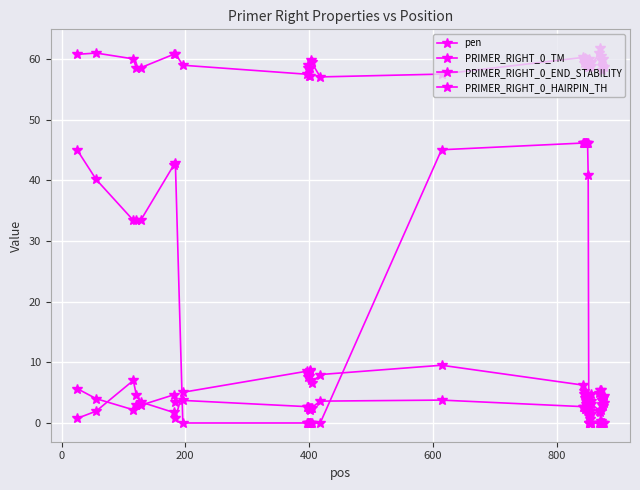

Reading left to right, list all the values displayed in this chart.

pen: 0.7	2.0	7.0	4.6	3.5	1.7	0.9	5.1	8.5	8.0	7.5	7.8	8.8	8.5	7.1	6.6	8.0	9.5	6.2	5.2	4.8	4.1	4.1	3.1	2.6	2.0	2.4	2.4	1.1	0.7	1.5	3.2	2.0	1.8	0.4	2.2	3.2	3.9	4.1	4.4
PRIMER_RIGHT_0_TM: 60.7	61.0	60.0	58.4	58.5	60.7	60.9	58.9	57.5	59.0	58.5	57.2	57.2	58.5	59.9	59.4	57.0	57.5	60.2	59.8	59.2	60.1	58.9	59.9	59.4	59.0	58.6	58.6	59.9	59.3	59.5	58.8	61.0	61.8	60.4	59.8	58.8	58.1	59.9	58.6
PRIMER_RIGHT_0_END_STABILITY: 5.7	4.0	2.2	3.0	2.9	4.6	3.5	3.7	2.7	2.6	2.6	2.3	2.2	2.5	2.5	2.5	3.6	3.8	2.7	2.7	2.7	2.3	2.3	3.6	3.8	3.9	3.1	1.9	1.4	1.9	3.6	4.7	5.0	5.4	5.4	4.5	3.9	2.9	2.8	3.4
PRIMER_RIGHT_0_HAIRPIN_TH: 45.0	40.1	33.4	33.4	33.4	42.4	42.8	0.0	0.0	0.0	0.0	0.0	0.0	0.0	0.0	0.0	0.0	45.0	46.1	46.1	46.1	46.1	46.1	46.1	46.1	46.1	40.9	0.0	0.0	0.0	0.0	0.0	0.0	0.0	0.0	0.0	0.0	0.0	0.0	0.0